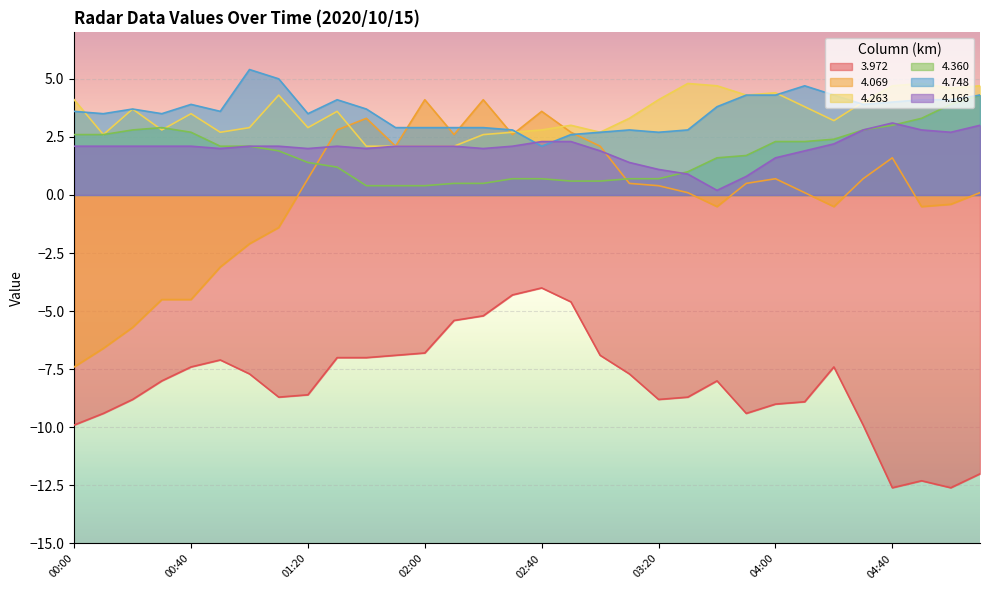

True or false: 3.972 and 4.360 cross at least once.

False